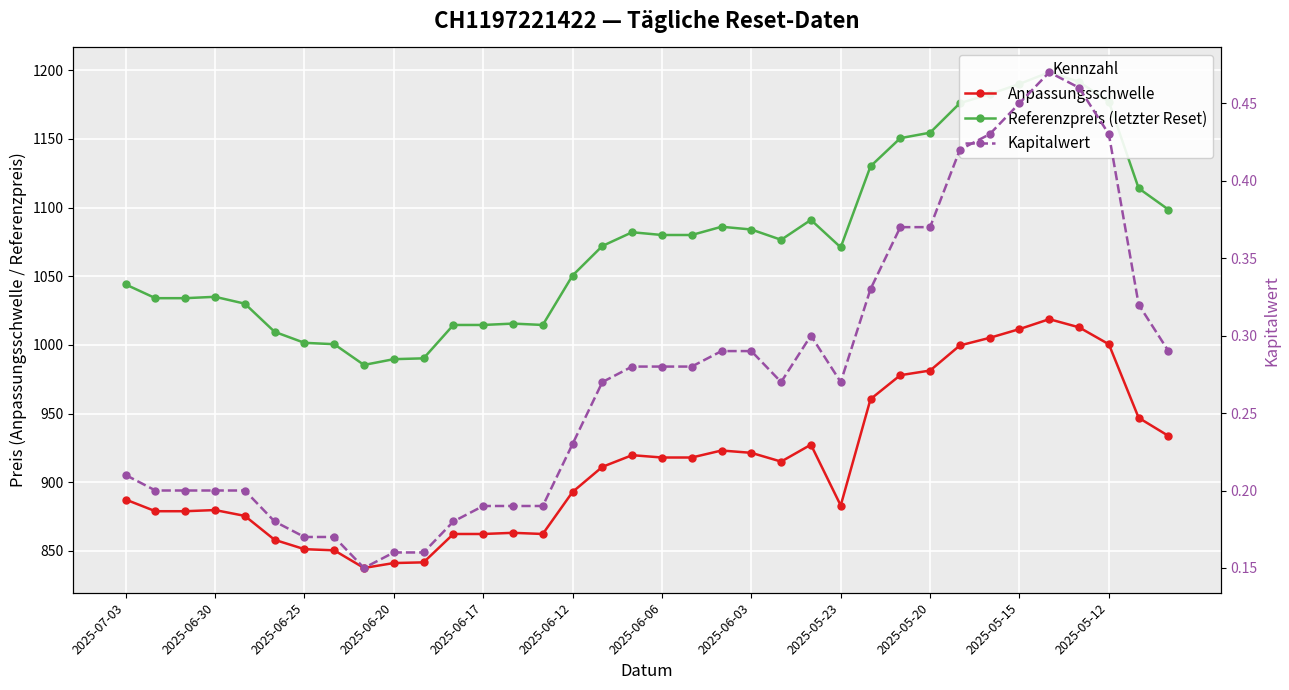

What is the value of the Anpassungsschwelle point at the 5th from the left?

875.5